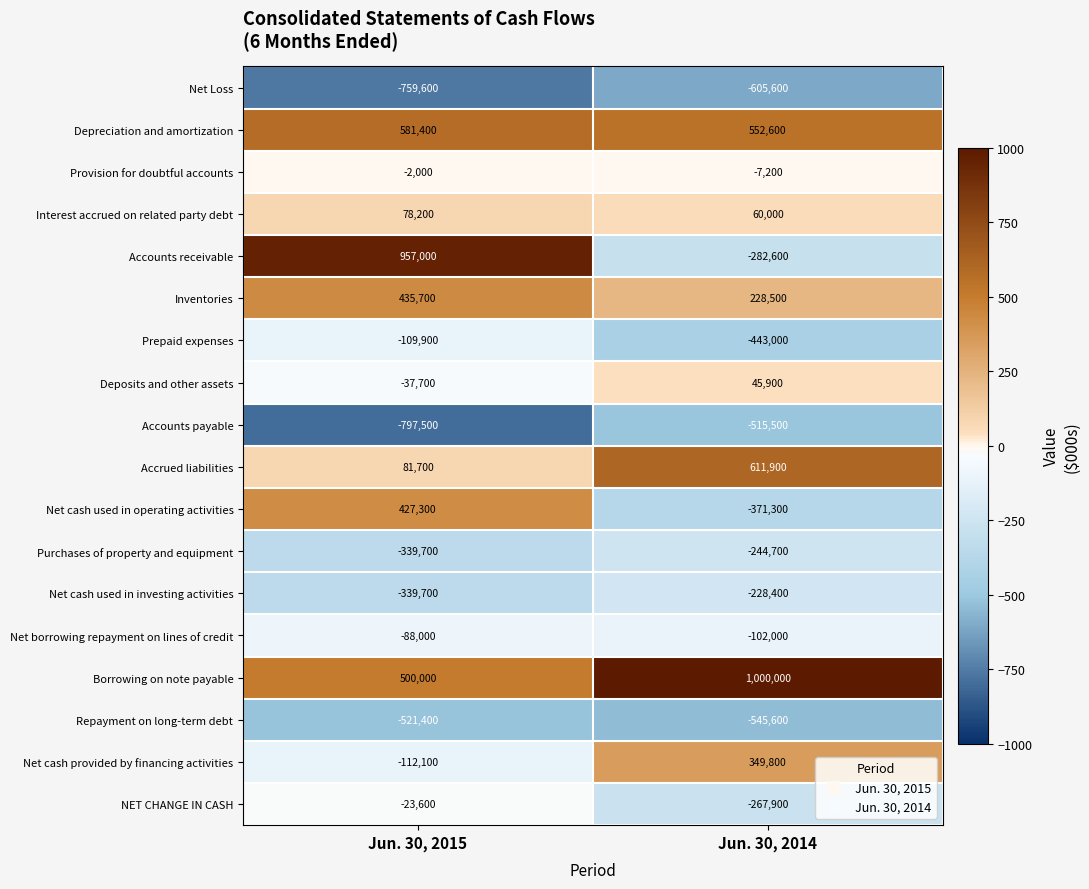

Which series has the largest range (max minus min)?

Accounts receivable